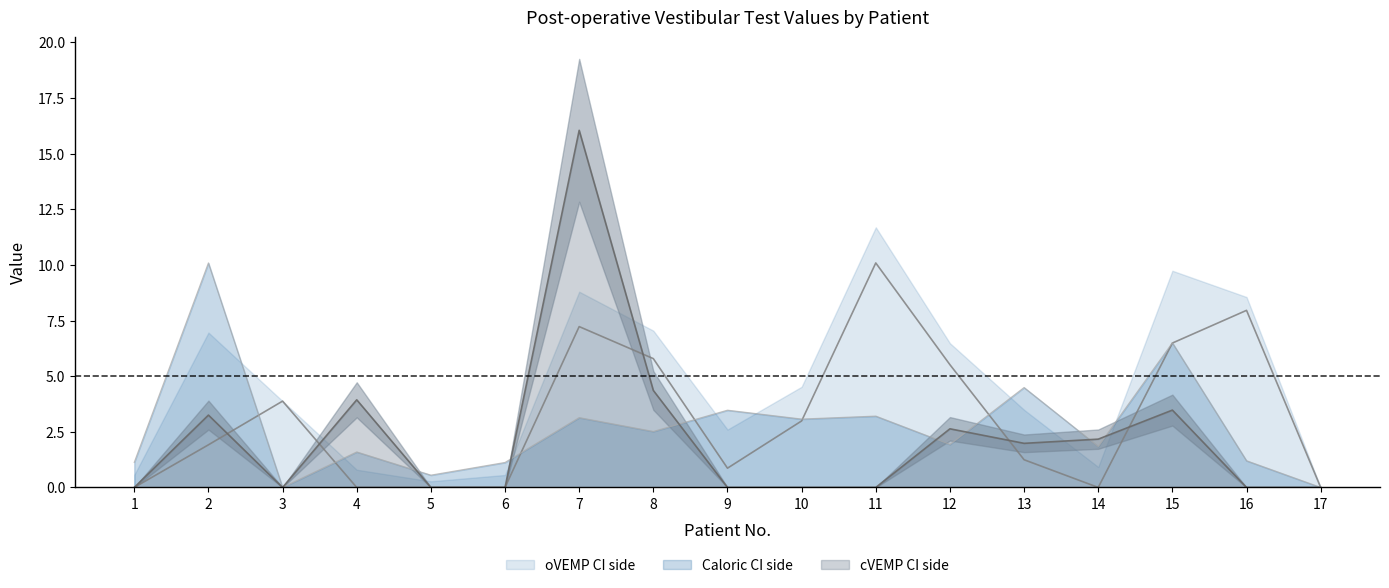

The value of cVEMP CI side at 2 is 3.3. True or false?

True